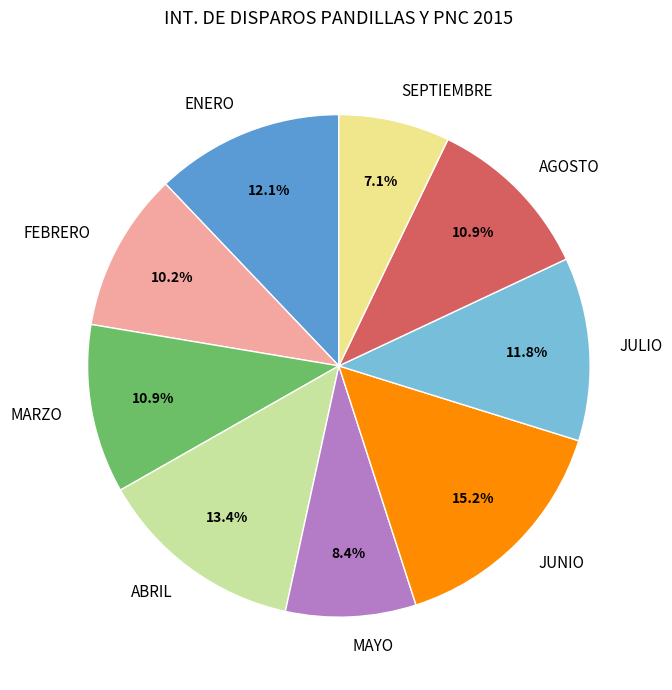

What percentage do JUNIO and ABRIL together represent?

28.6%